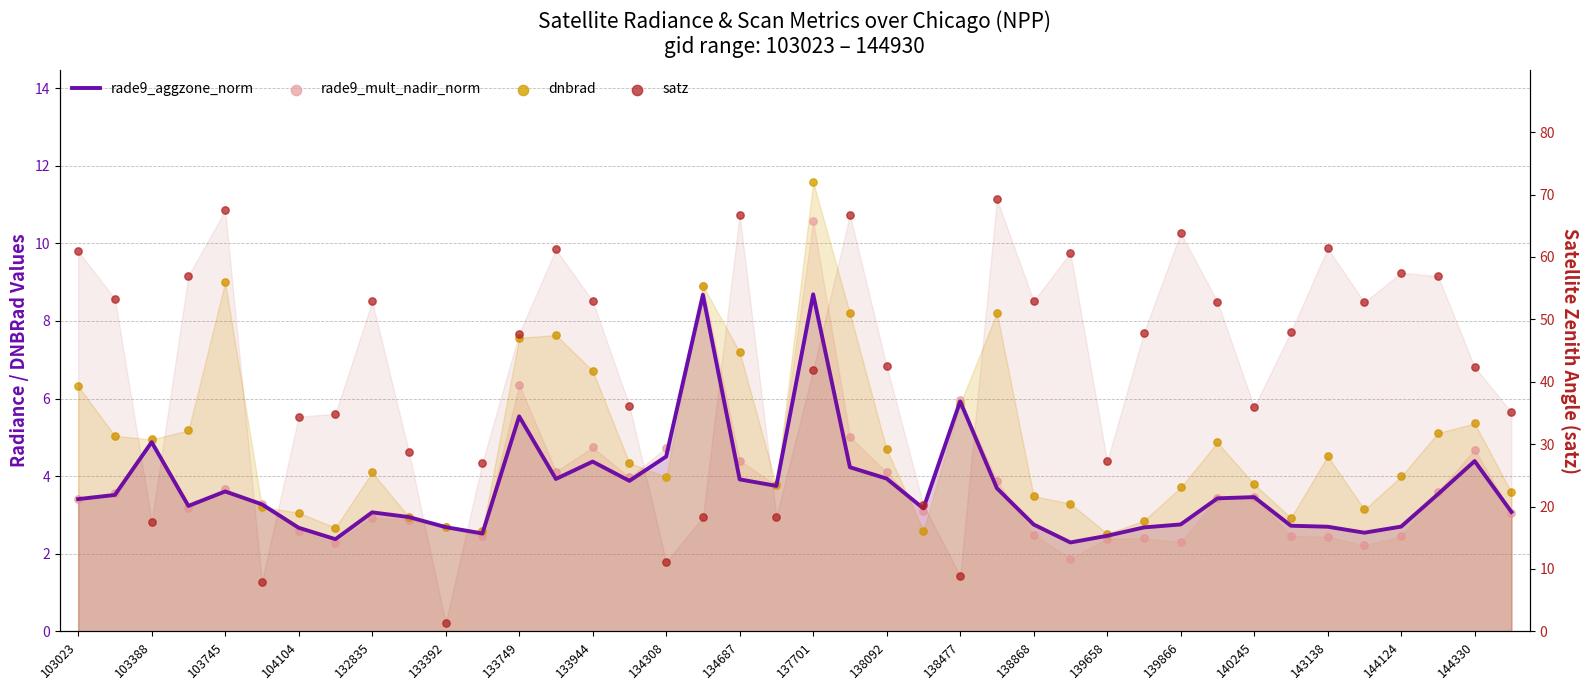

Which series has the largest Y range (max minus min)?

satz